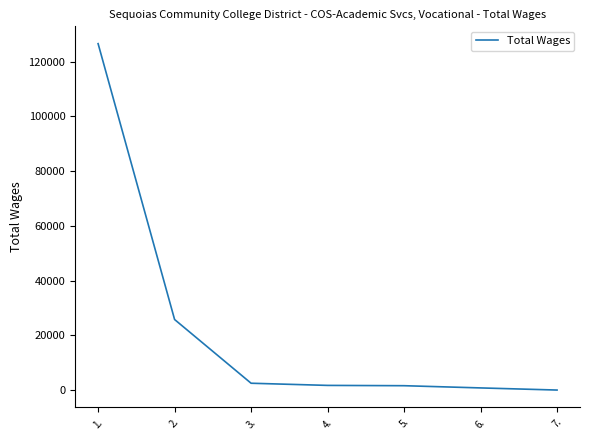

True or false: there are more than 2 points higher than both neighbors.

False